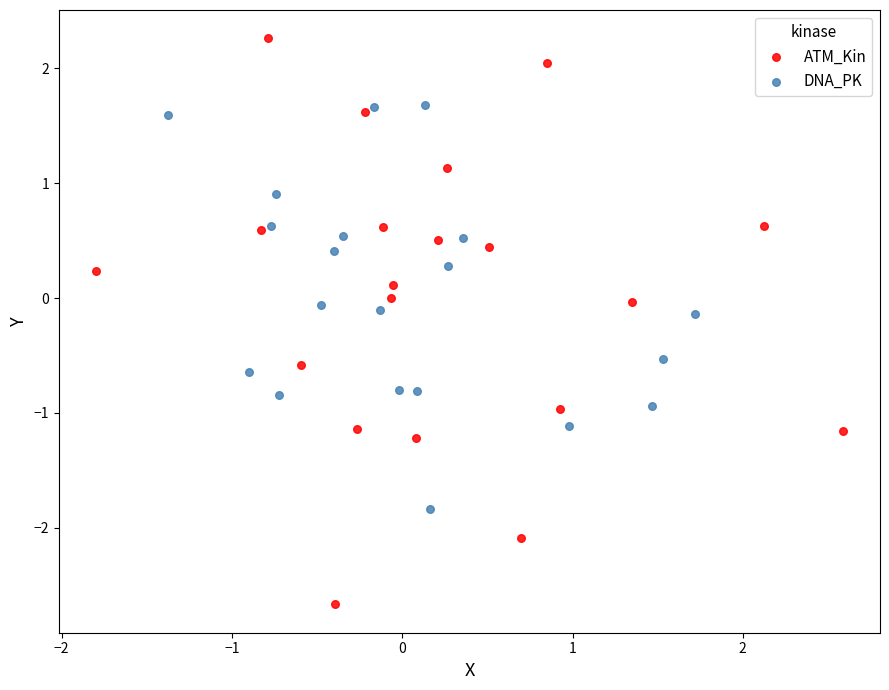

What are all the series names shown in the legend?

ATM_Kin, DNA_PK